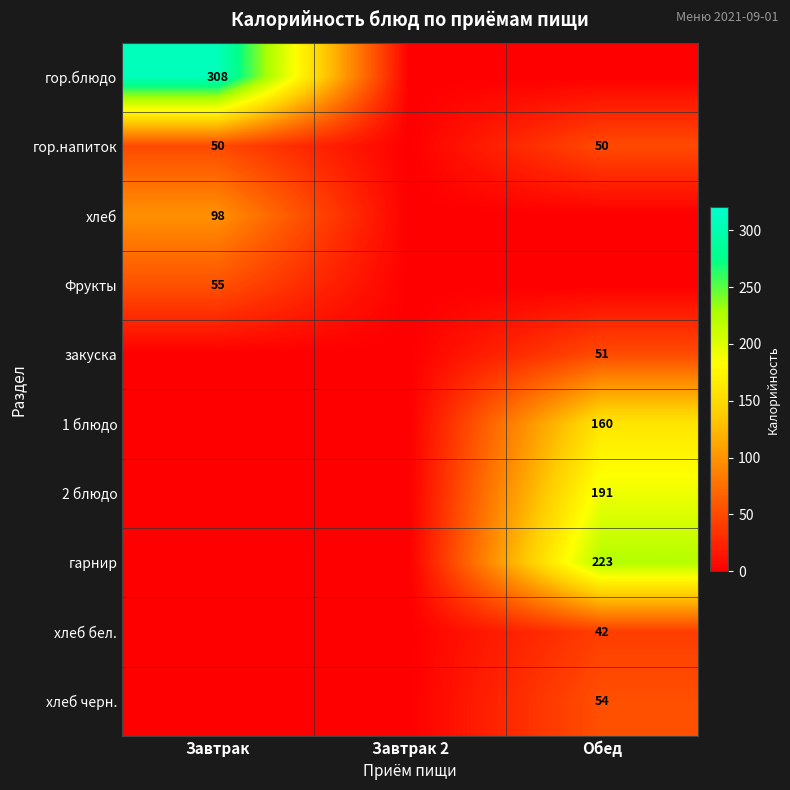

The закуска series shows 30 at Обед. True or false?

False